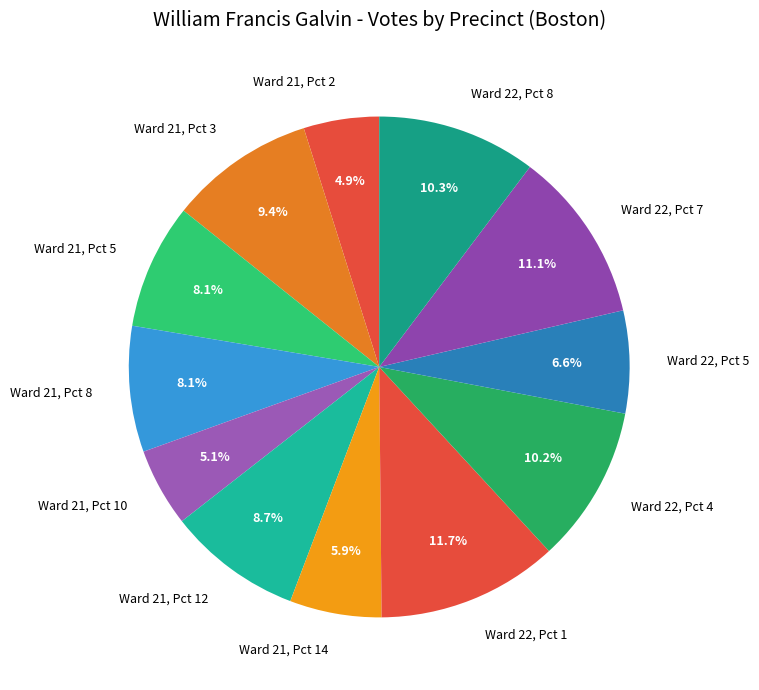

Which slice is the largest?

Ward 22, Pct 1